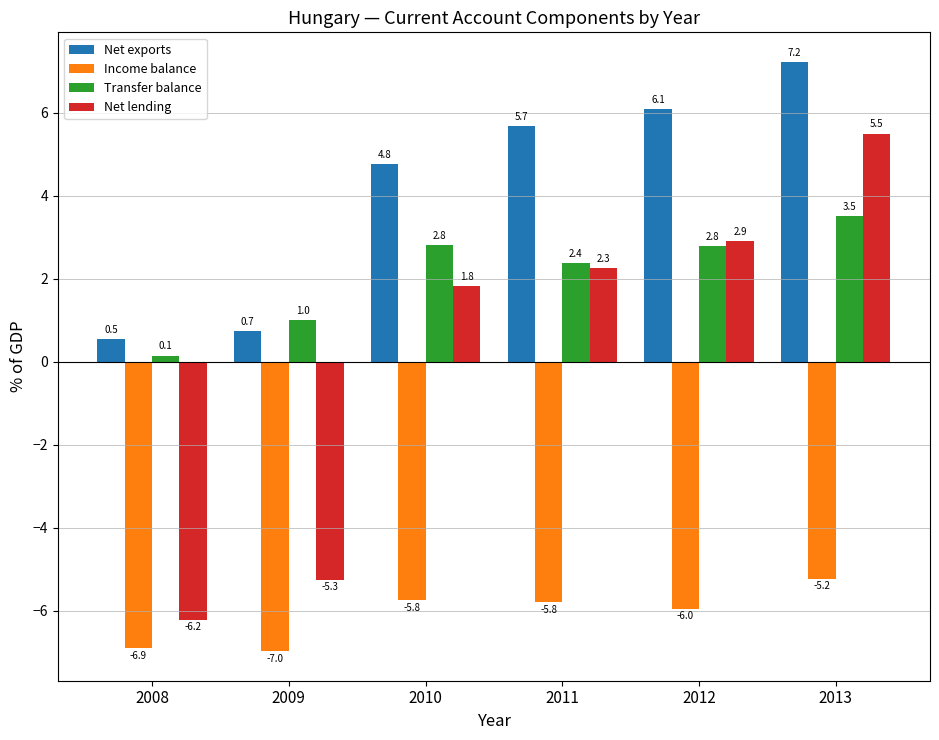

The value of Transfer balance at 2012 is 2.8. True or false?

True